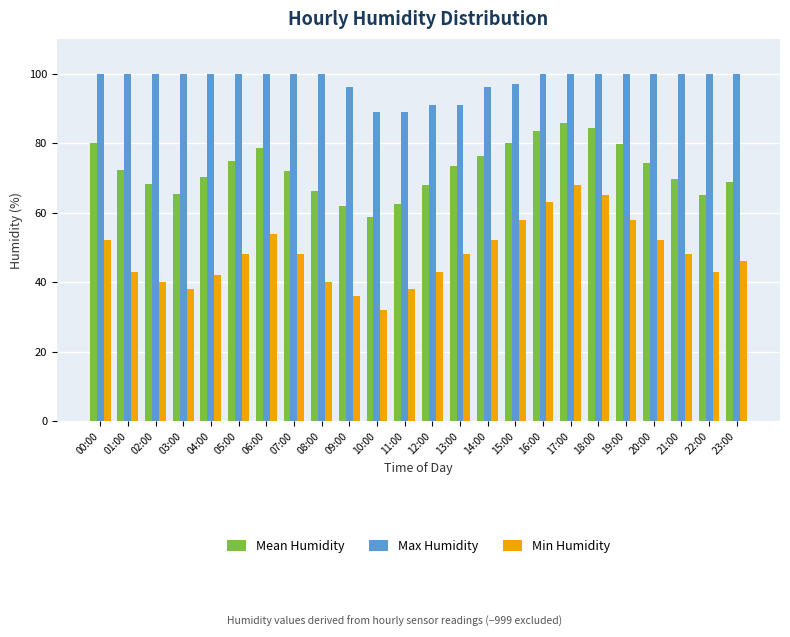

What value does the Mean Humidity series have at 17:00?

85.7